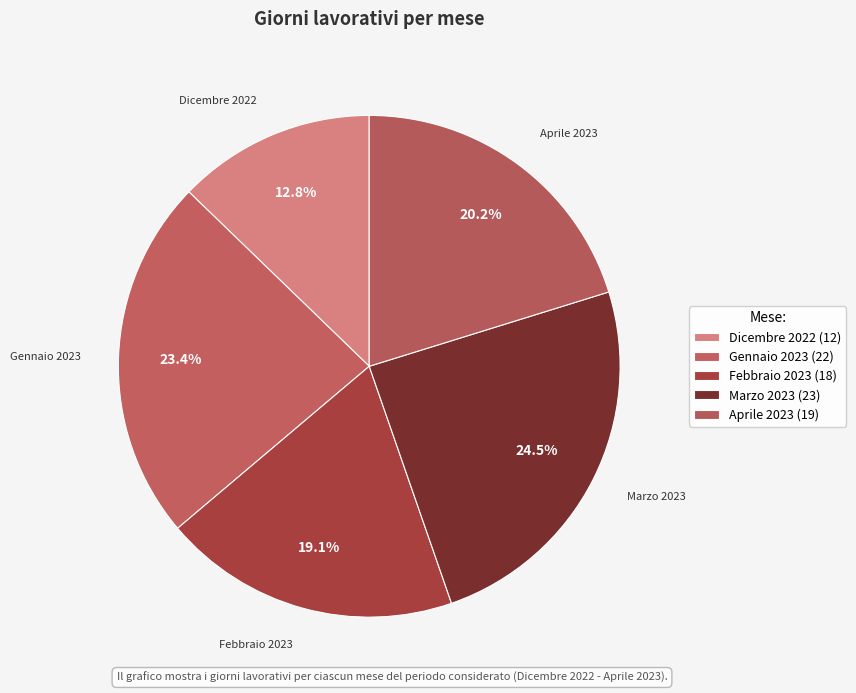

The Gennaio 2023 slice represents 23% of the pie. True or false?

True